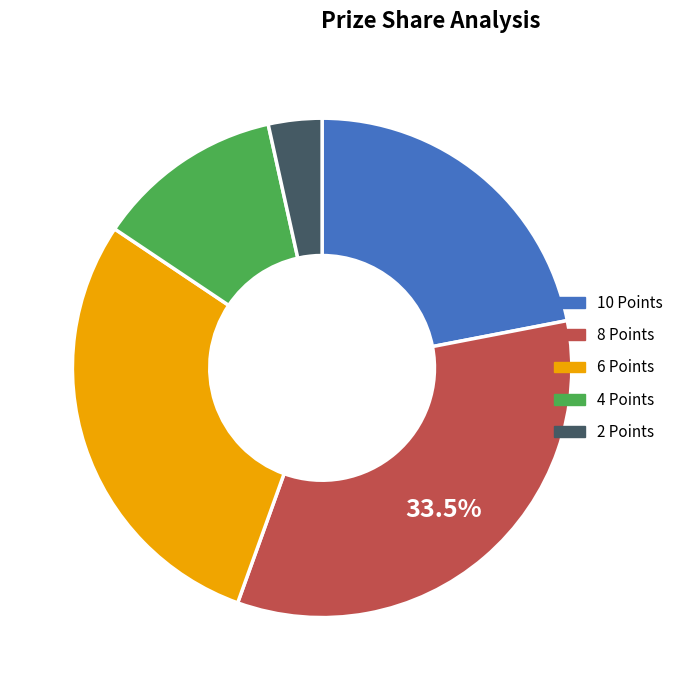

Between 2 Points and 8 Points, which is larger?

8 Points